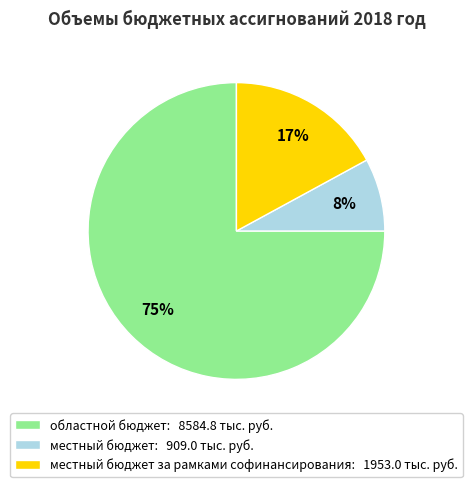

The местный бюджет: 909.0 тыс. руб. slice represents 1% of the pie. True or false?

False